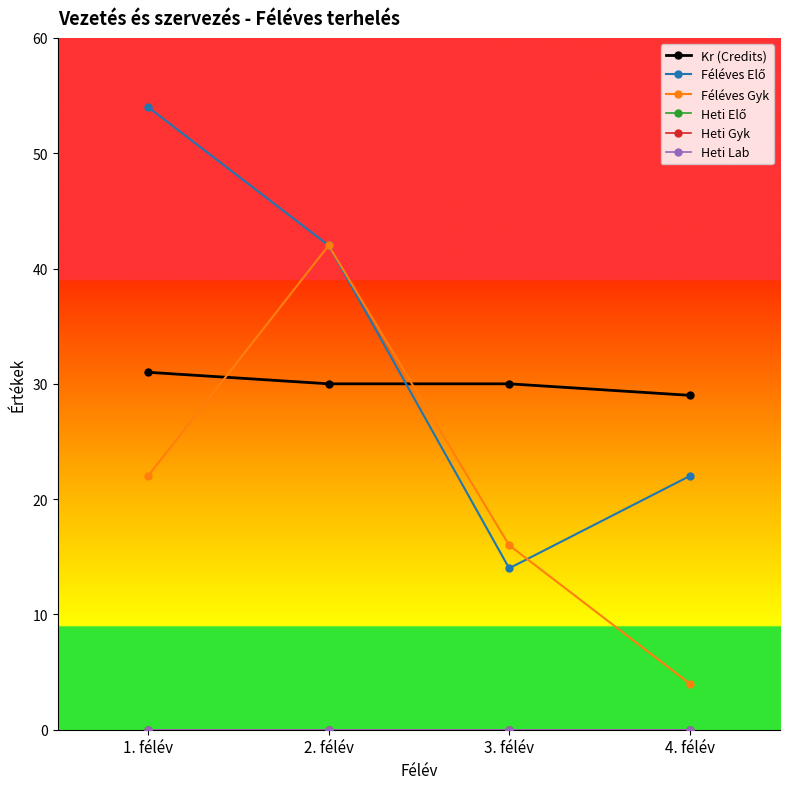

At which category does Féléves Elő reach its first local valley?

3. félév